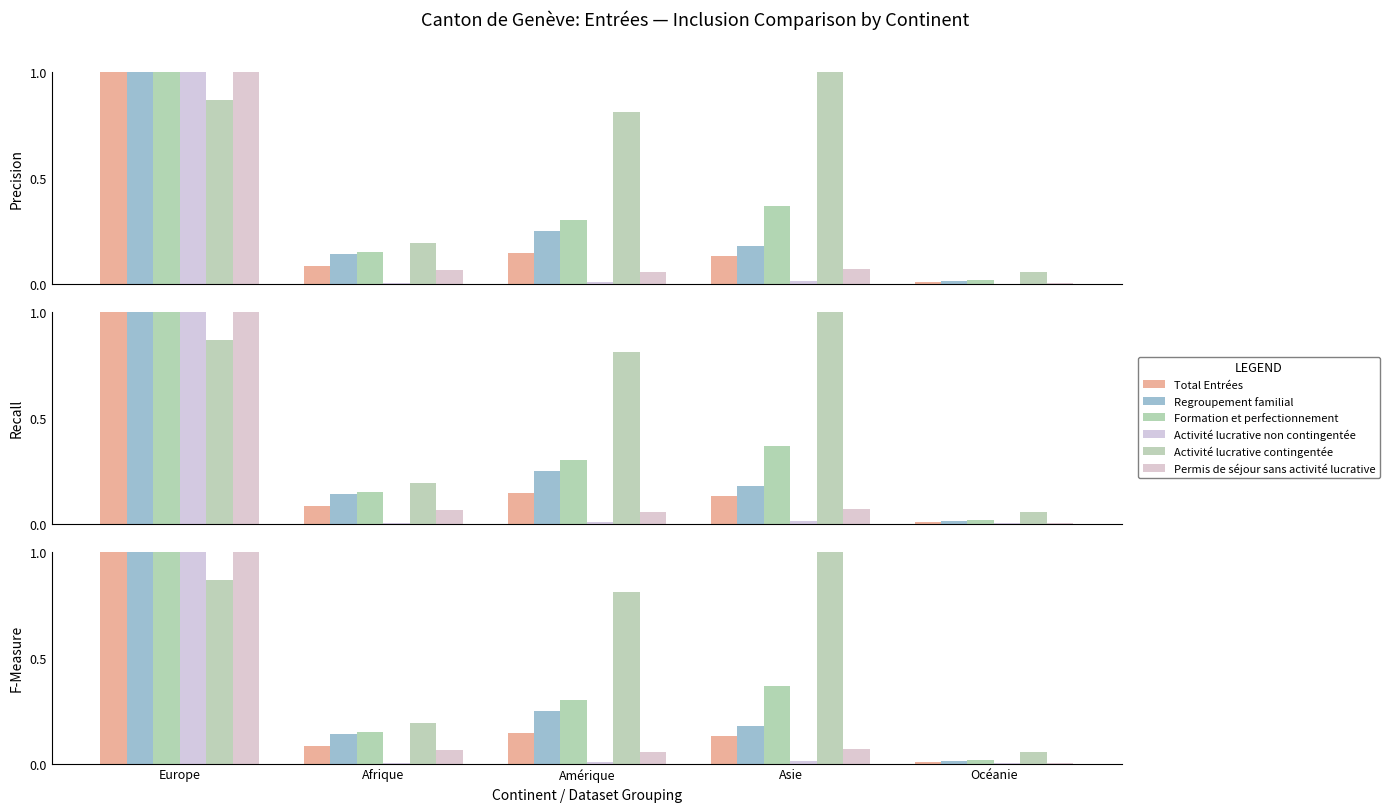

What are all the series names shown in the legend?

Total Entrées, Regroupement familial, Formation et perfectionnement, Activité lucrative non contingentée, Activité lucrative contingentée, Permis de séjour sans activité lucrative